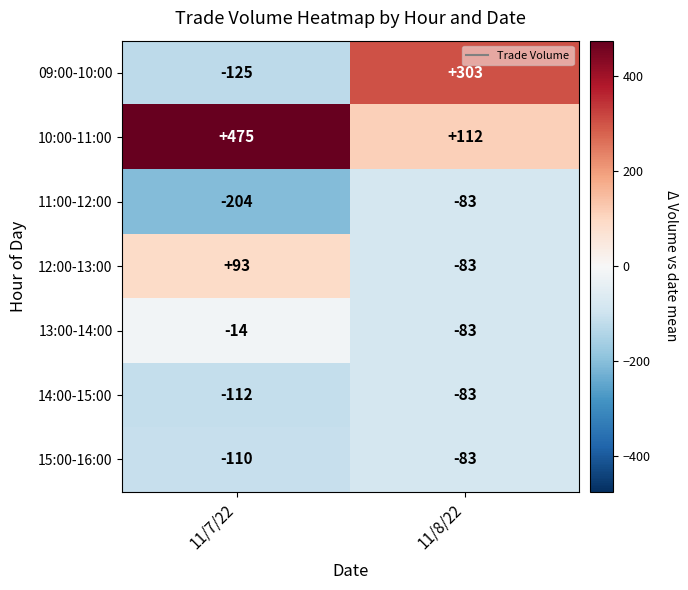

What is the sum of the 14:00-15:00 values at 11/7/22 and 11/8/22?

-195